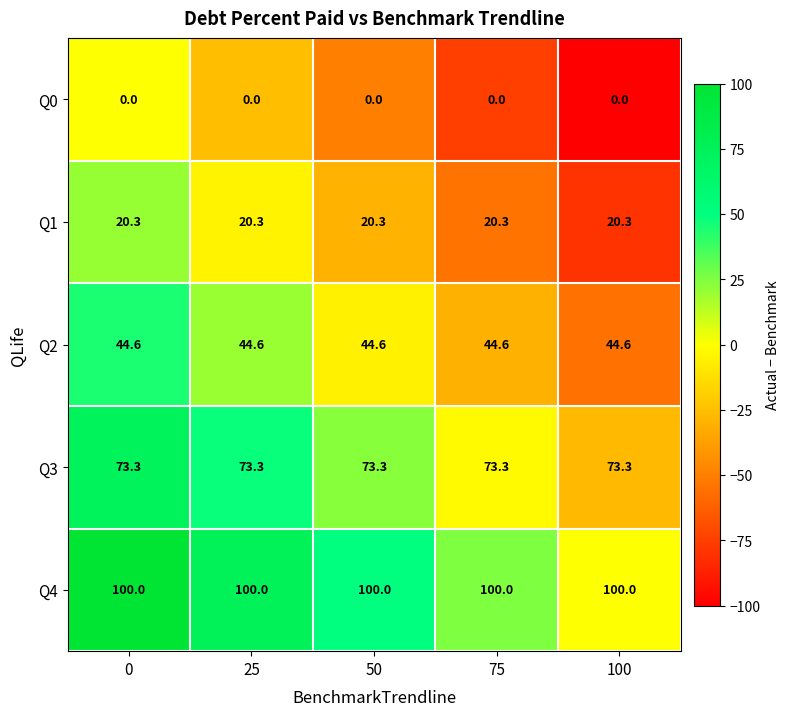

Is it true that Q2 equals 44.6 at 0?

True